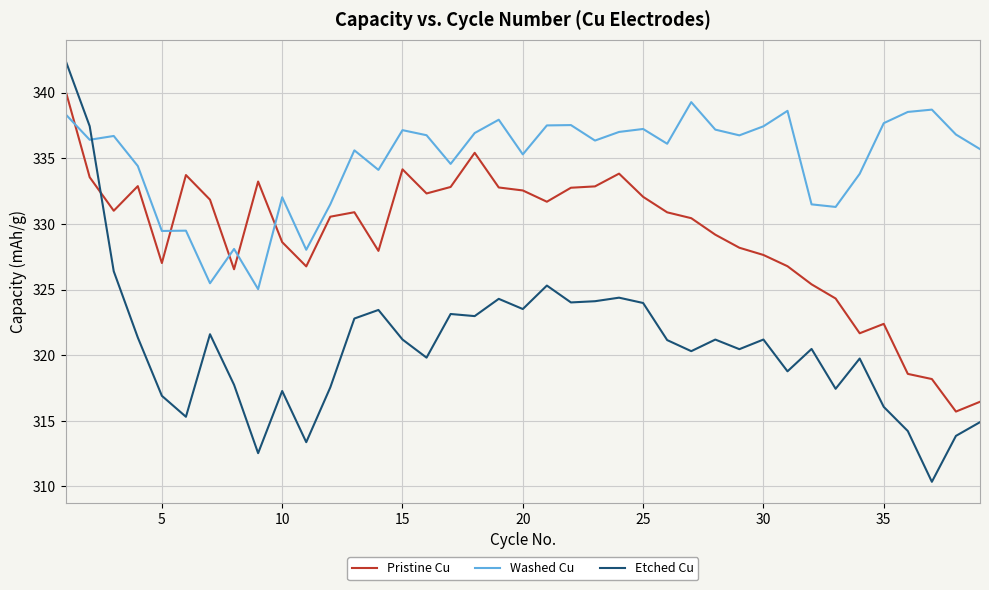

True or false: Etched Cu and Washed Cu intersect in this chart.

True